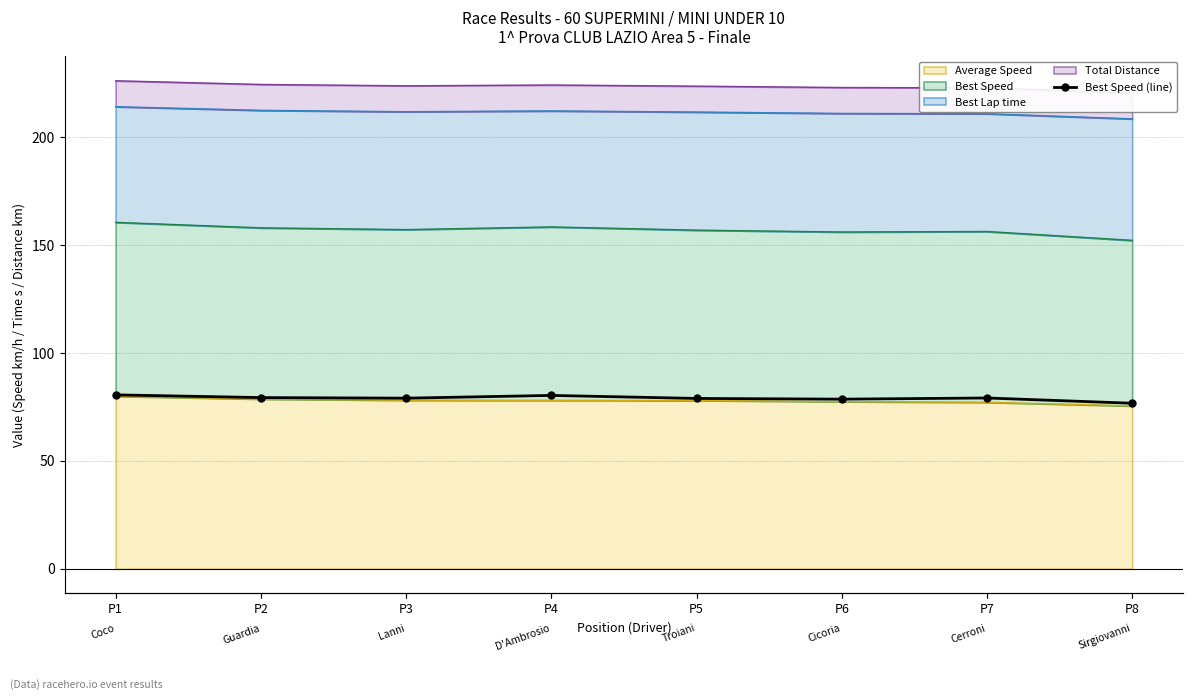

Which label corresponds to the largest value in the chart?

P1